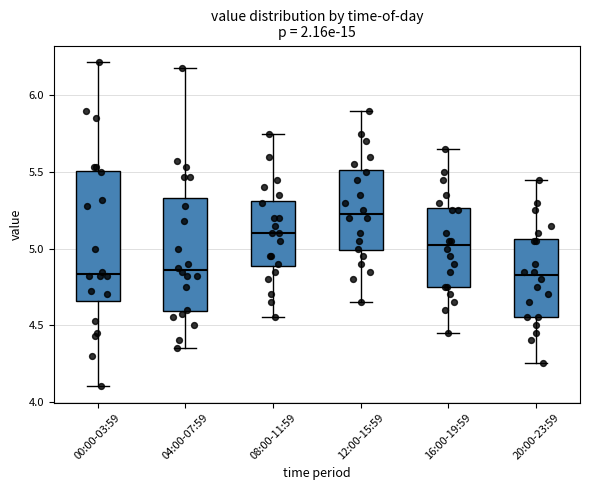

Reading left to right, read every box against the y-axis: the position of its median line, the range the box covers, and the ends of its whiskers. The values are not printed on the chart, so give them approximately, as read against the axis.

00:00-03:59: median 4.85, box 4.65 to 5.50, whiskers 4.10 to 6.20
04:00-07:59: median 4.85, box 4.60 to 5.35, whiskers 4.35 to 6.20
08:00-11:59: median 5.10, box 4.90 to 5.30, whiskers 4.55 to 5.75
12:00-15:59: median 5.25, box 5.00 to 5.50, whiskers 4.65 to 5.90
16:00-19:59: median 5.05, box 4.75 to 5.25, whiskers 4.45 to 5.65
20:00-23:59: median 4.85, box 4.55 to 5.05, whiskers 4.25 to 5.45